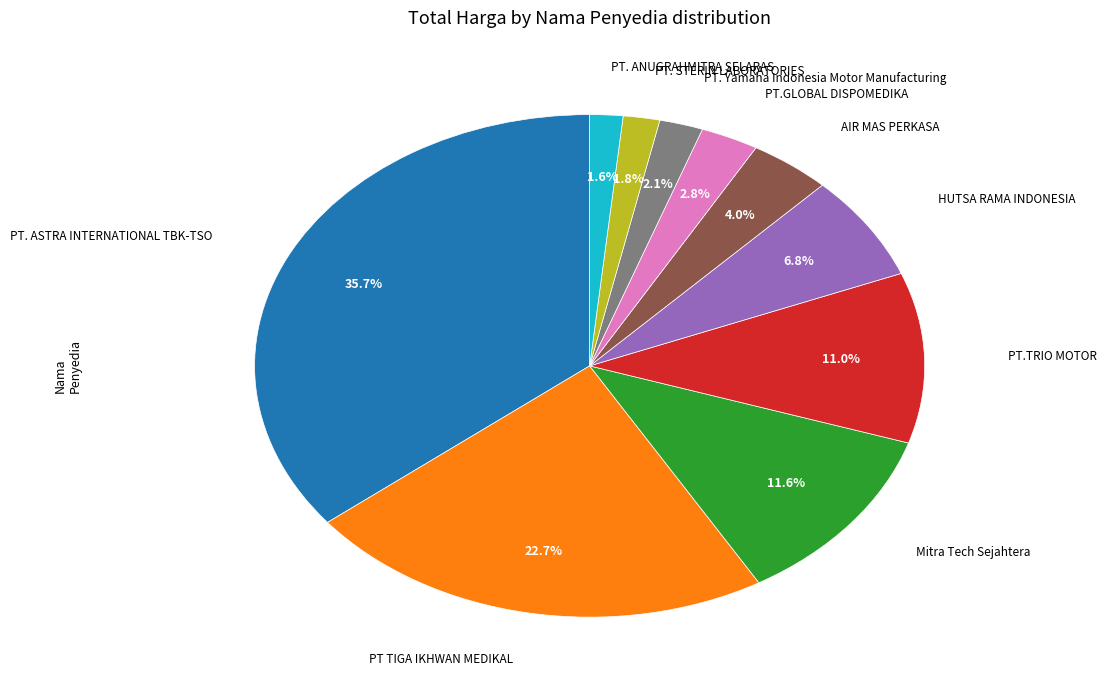

Count the number of slices in the pie.

10